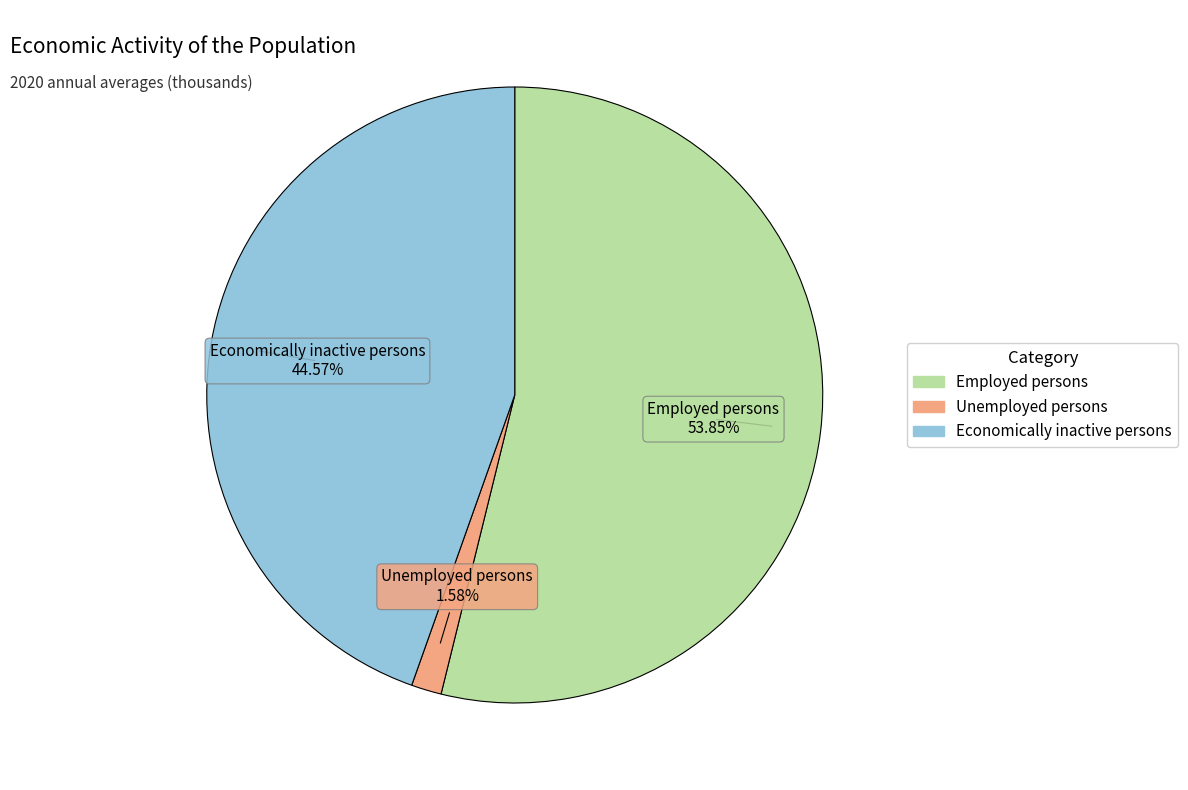

How many segments does this pie chart have?

3